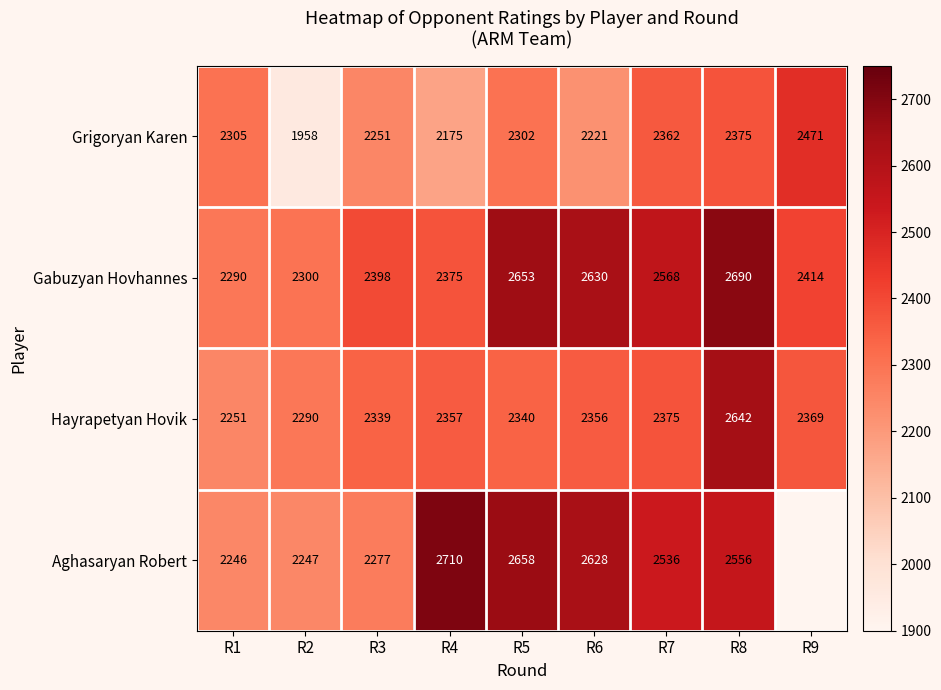

What is the sum of the Gabuzyan Hovhannes values at R4 and R2?

4675